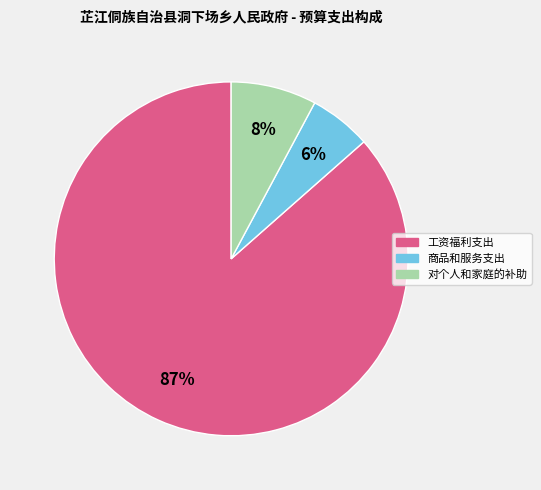

To the nearest percent, what is the average slice percentage?

33%